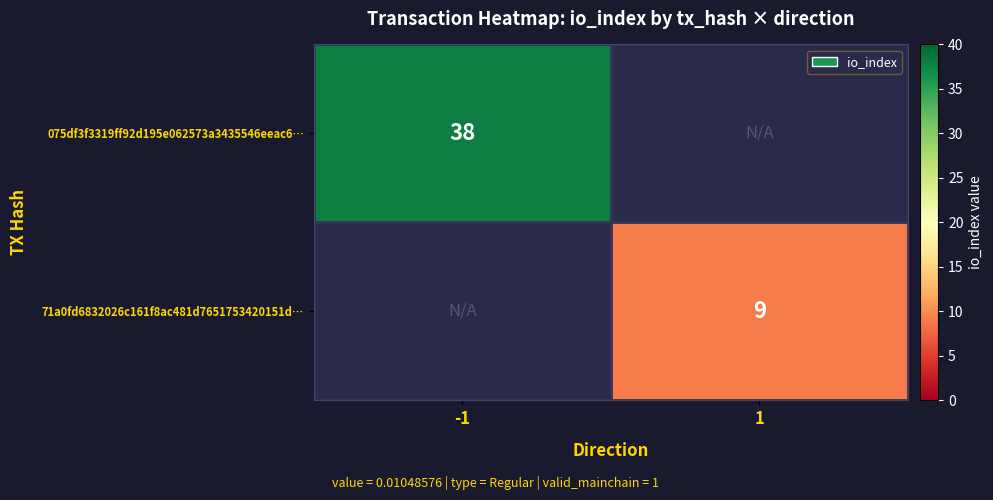

True or false: 71a0fd6832026c161f8ac481d7651753420151d… has a value of 6 at 1.

False